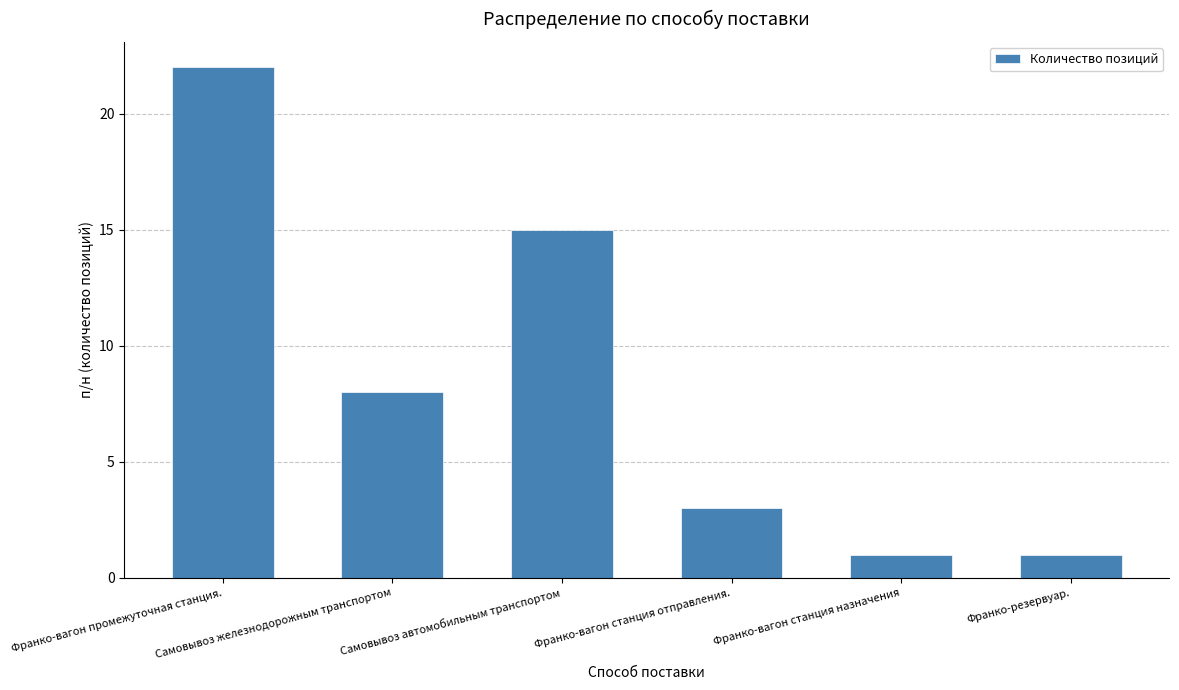

What is the minimum value shown in the chart?

1